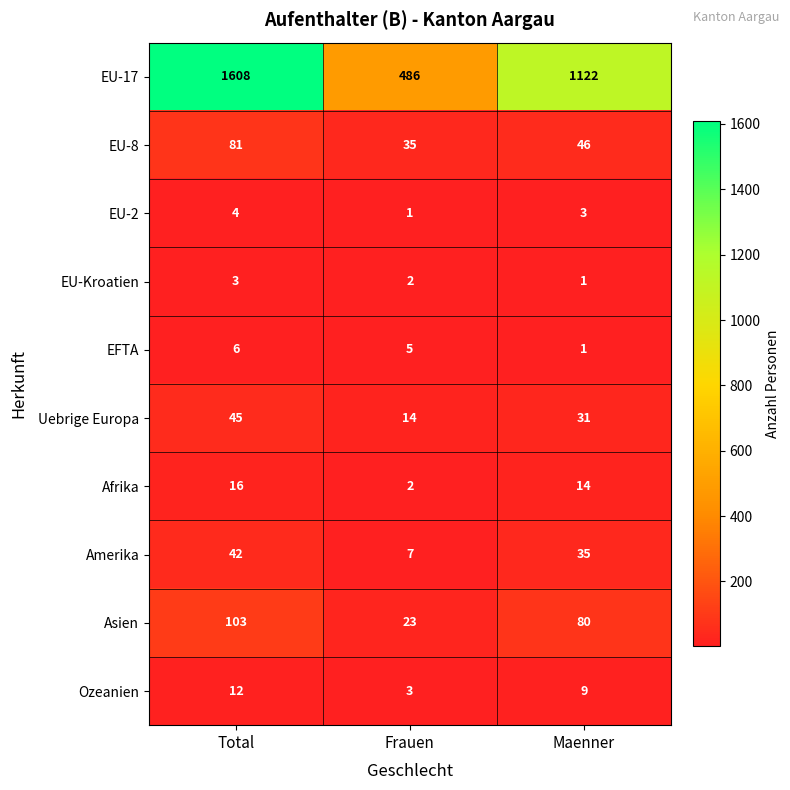

At how many categories does at least one series exceed 344?

3